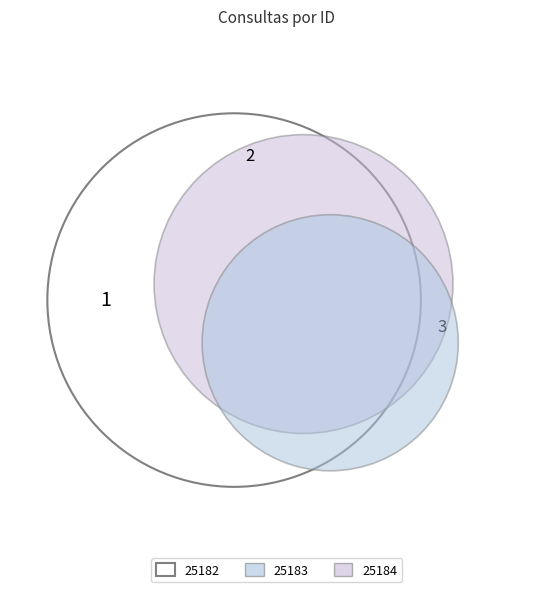

Is 25182 the majority of the pie?

No